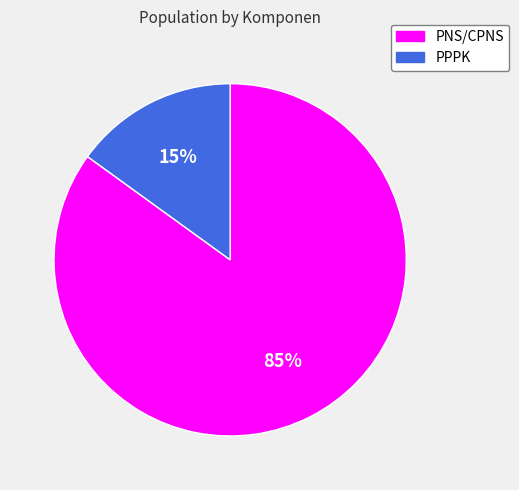

What percentage is the PPPK slice, to the nearest percent?

15%